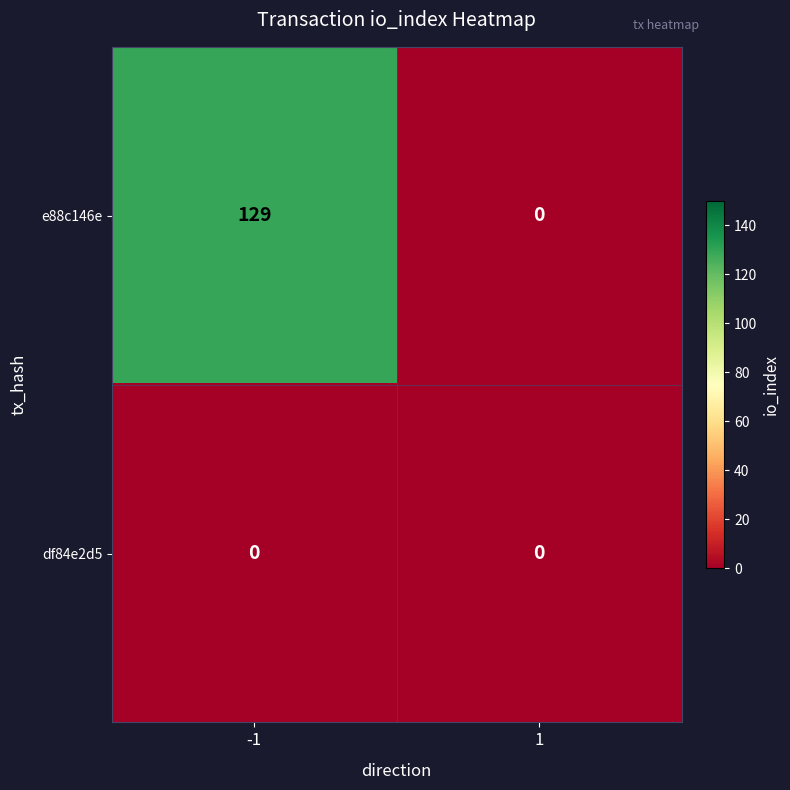

The e88c146e series shows 0 at 1. True or false?

True